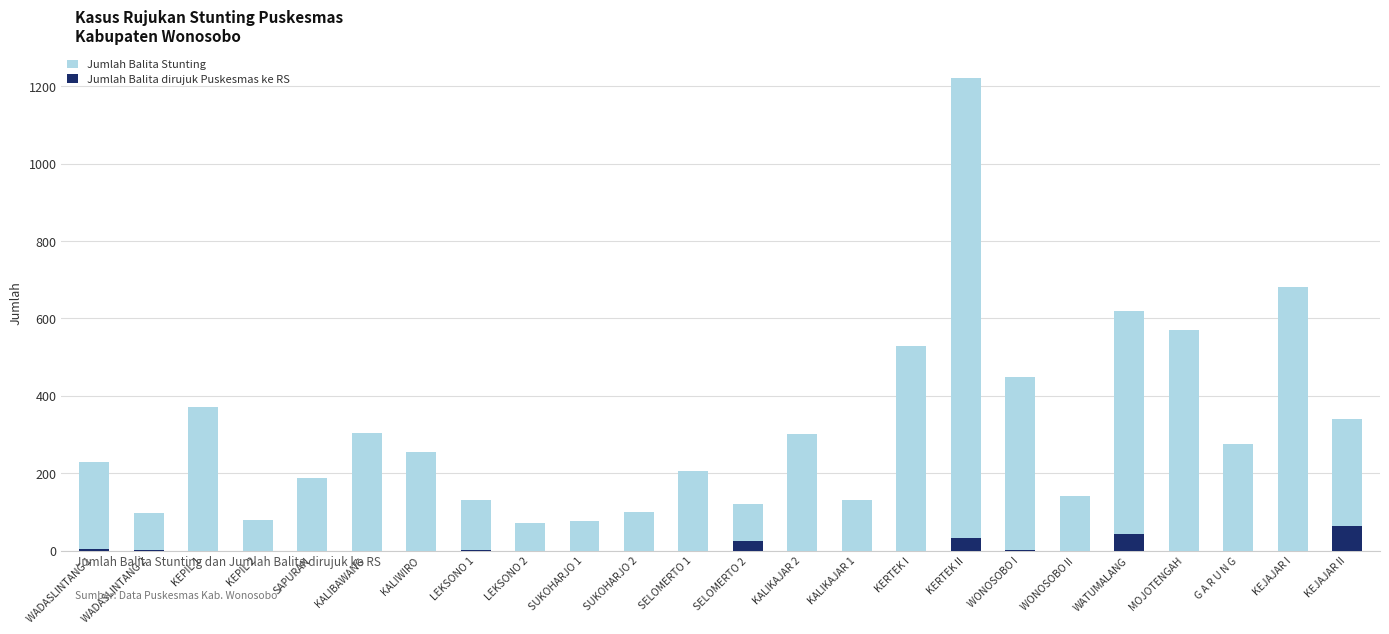

Rank the categories by Jumlah Balita dirujuk Puskesmas ke RS value from highest to lowest.

KEJAJAR II, WATUMALANG, KERTEK II, SELOMERTO 2, WADASLINTANG 1, WADASLINTANG 2, LEKSONO 1, WONOSOBO I, KEPIL 1, KEPIL 2, SAPURAN, KALIBAWANG, KALIWIRO, LEKSONO 2, SUKOHARJO 1, SUKOHARJO 2, SELOMERTO 1, KALIKAJAR 2, KALIKAJAR 1, KERTEK I, WONOSOBO II, MOJOTENGAH, G A R U N G, KEJAJAR I